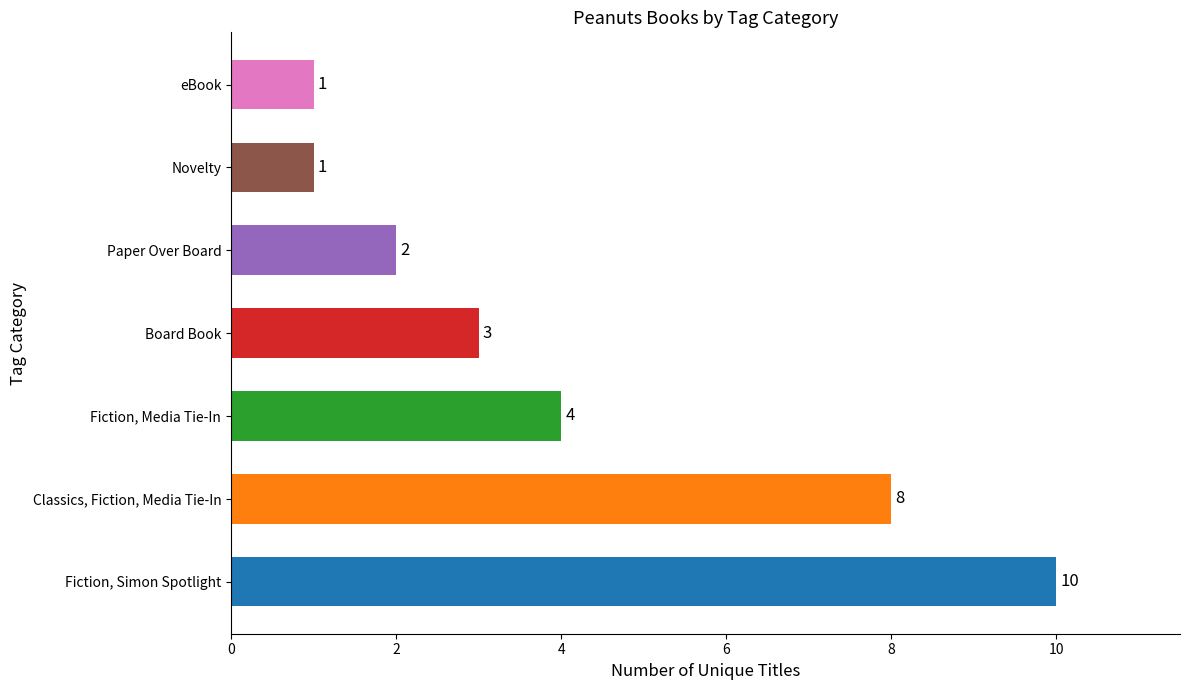

What is the smallest value displayed?

1